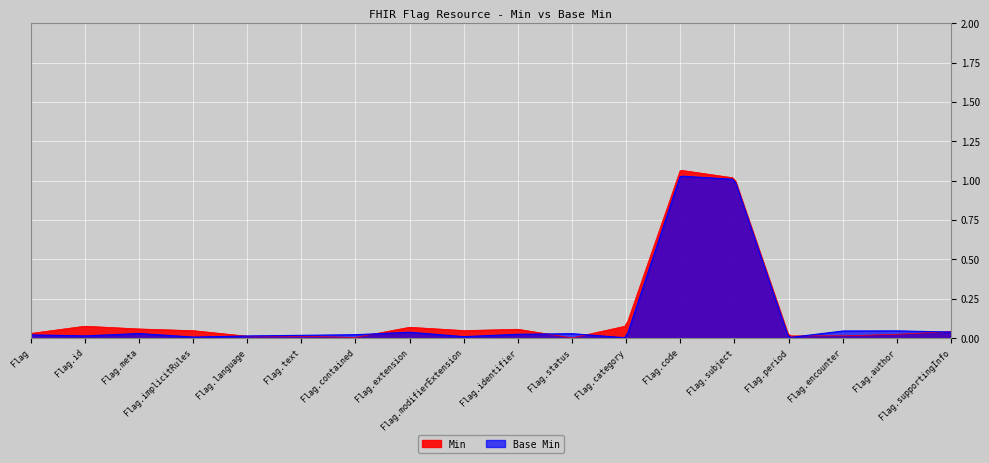

The value of Min at Flag.text is 0. True or false?

True